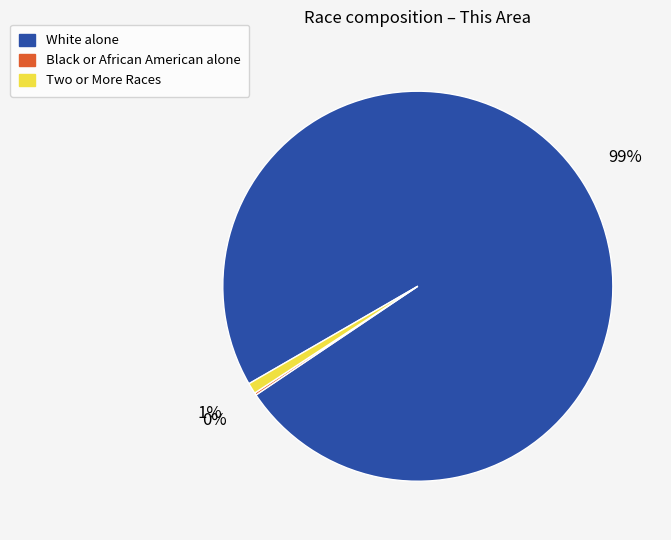

To the nearest percent, what is the difference between the largest and smallest slice percentages?

99%